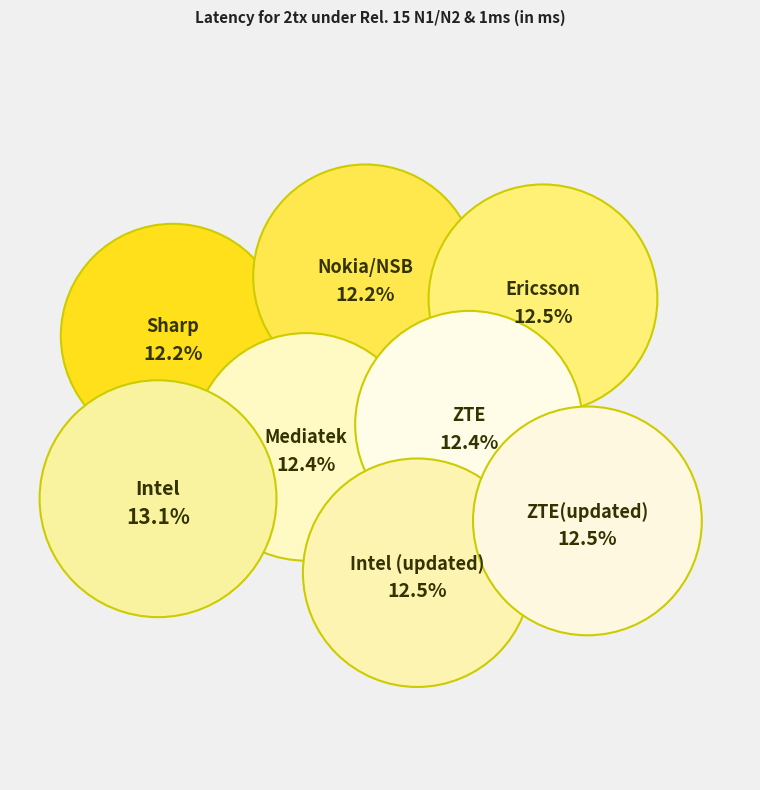

Which category has the smallest portion of the pie?

Sharp